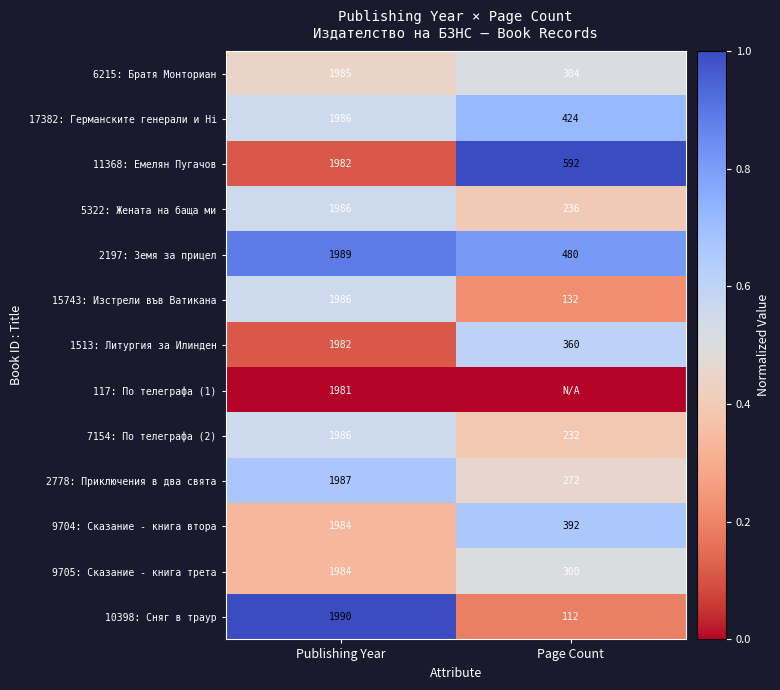

Which label corresponds to the smallest value in the chart?

Publishing Year